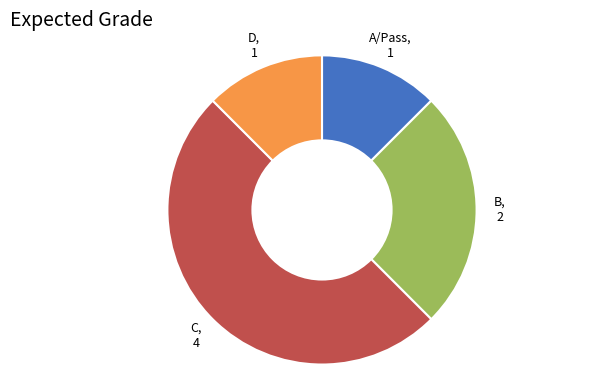

How many segments does this pie chart have?

4